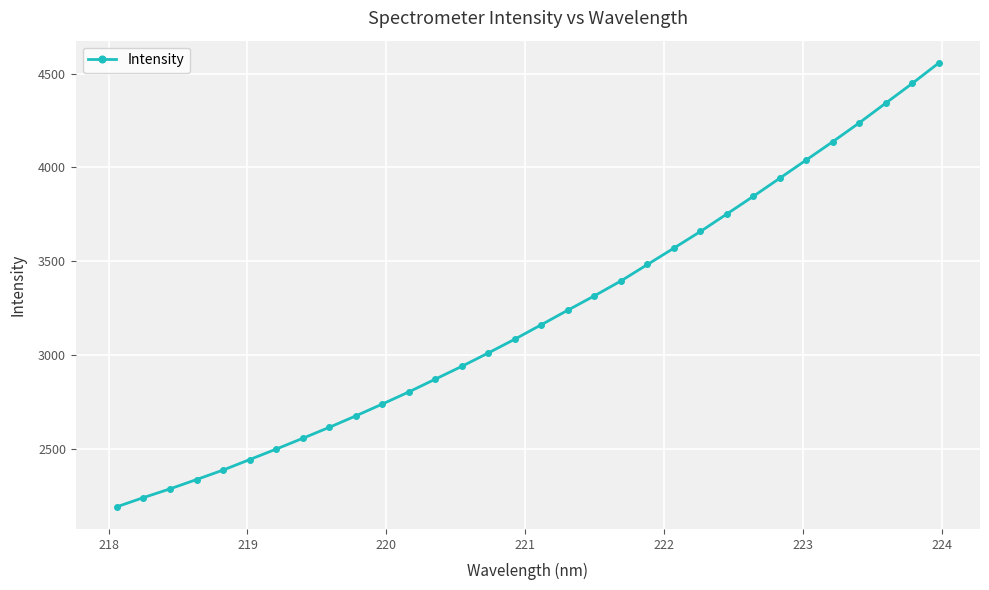

What is the maximum value shown in the chart?

4557.9